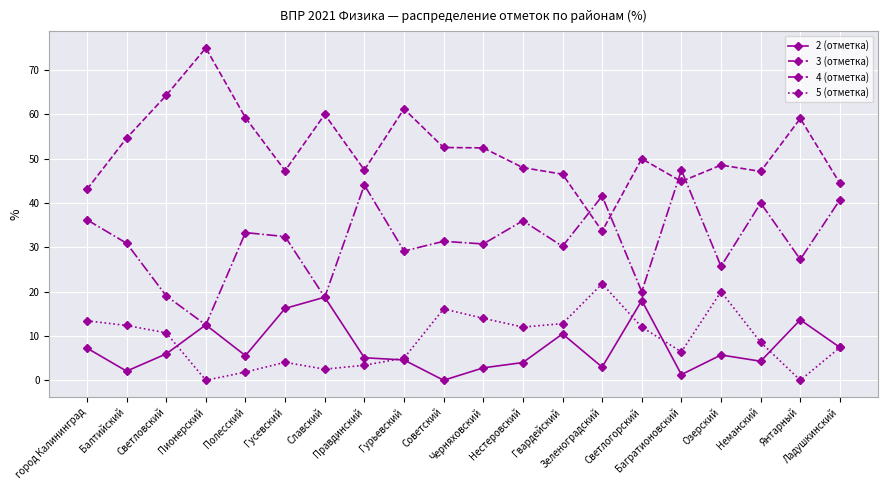

Is the value of 2 (отметка) at Правдинский greater than the value of 3 (отметка) at Гусевский?

No